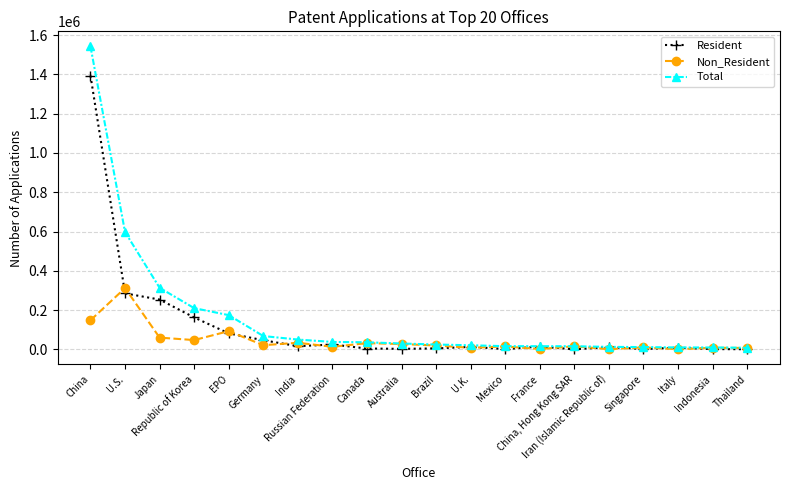

What is the total value across all series at Brazil?

49714